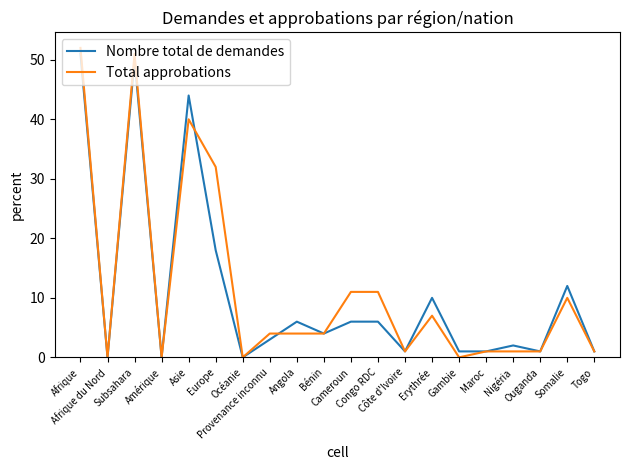

Where does the Nombre total de demandes series first go above 4?

Afrique